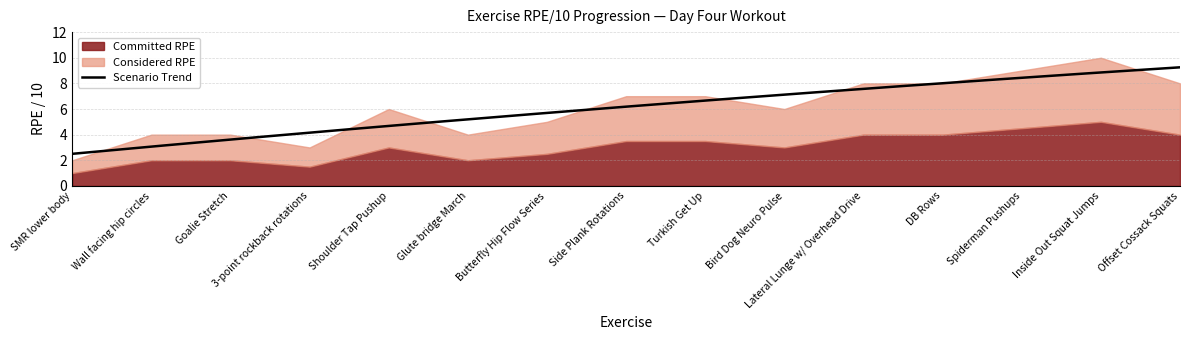

Which category has the lowest value across all series?

SMR lower body